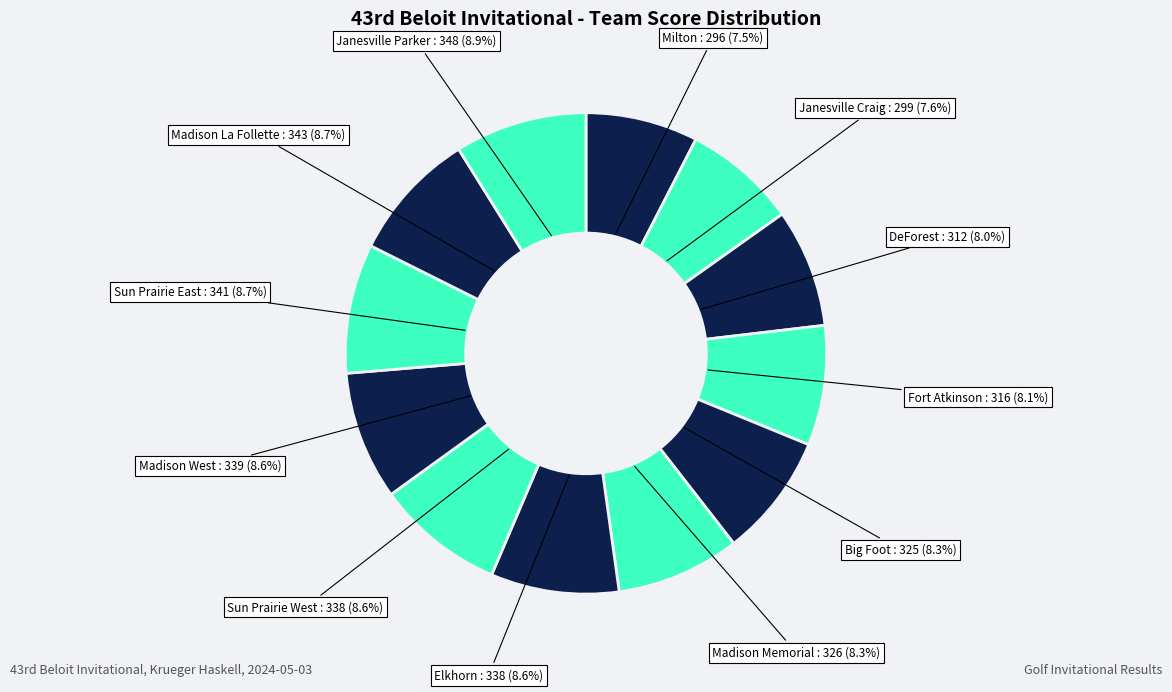

What is the ratio of the value at DeForest to the value at Milton?

1.1